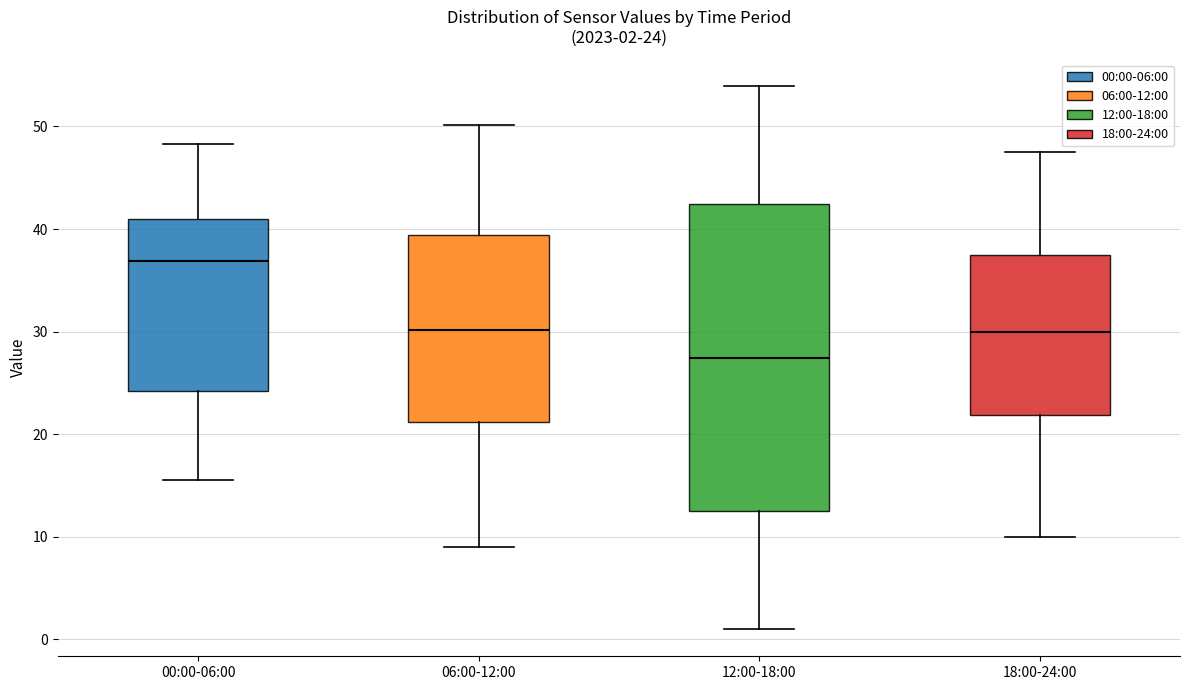

Which box's median line is the lowest?

12:00-18:00